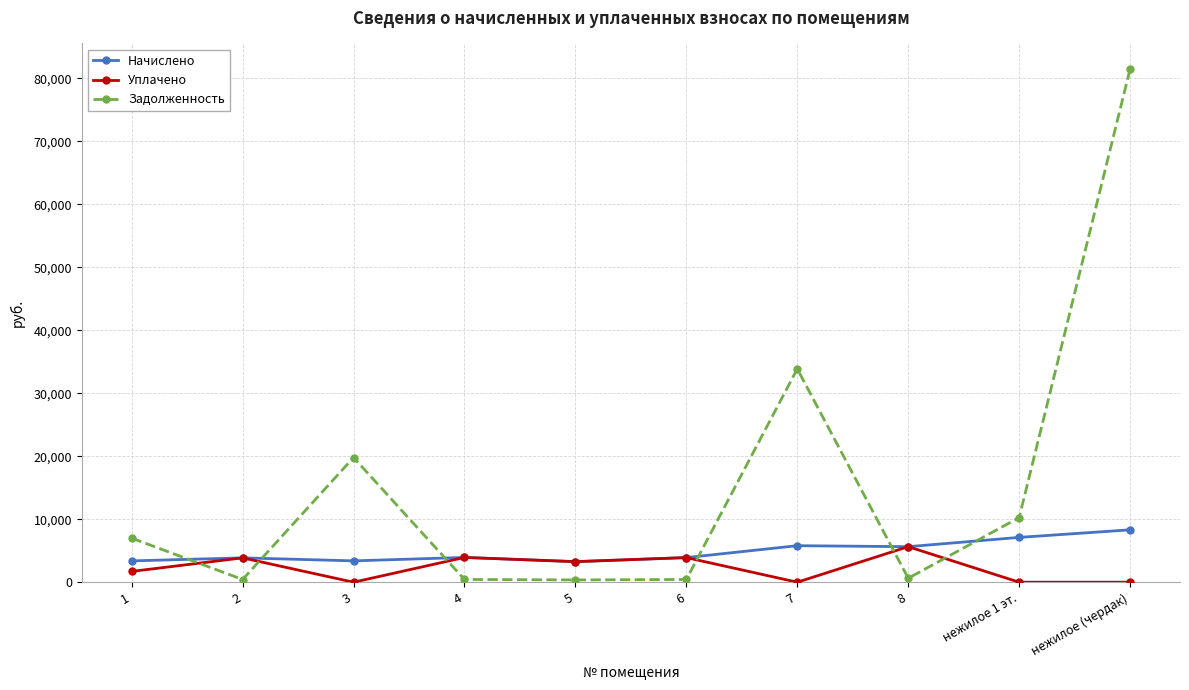

Which series changed the most between 1 and нежилое 1 эт.?

Начислено